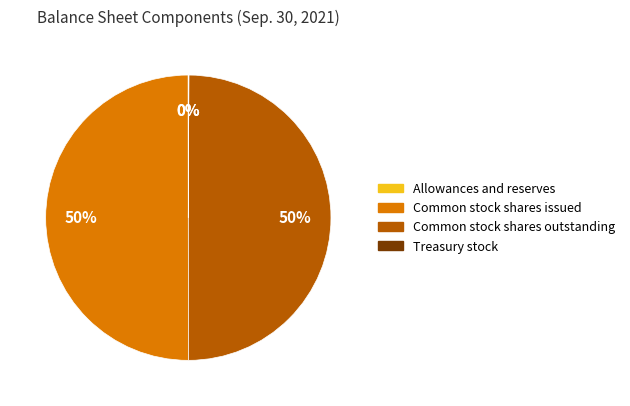

Approximately how many times larger is the value at Common stock shares outstanding compared to Common stock shares issued?

1.0